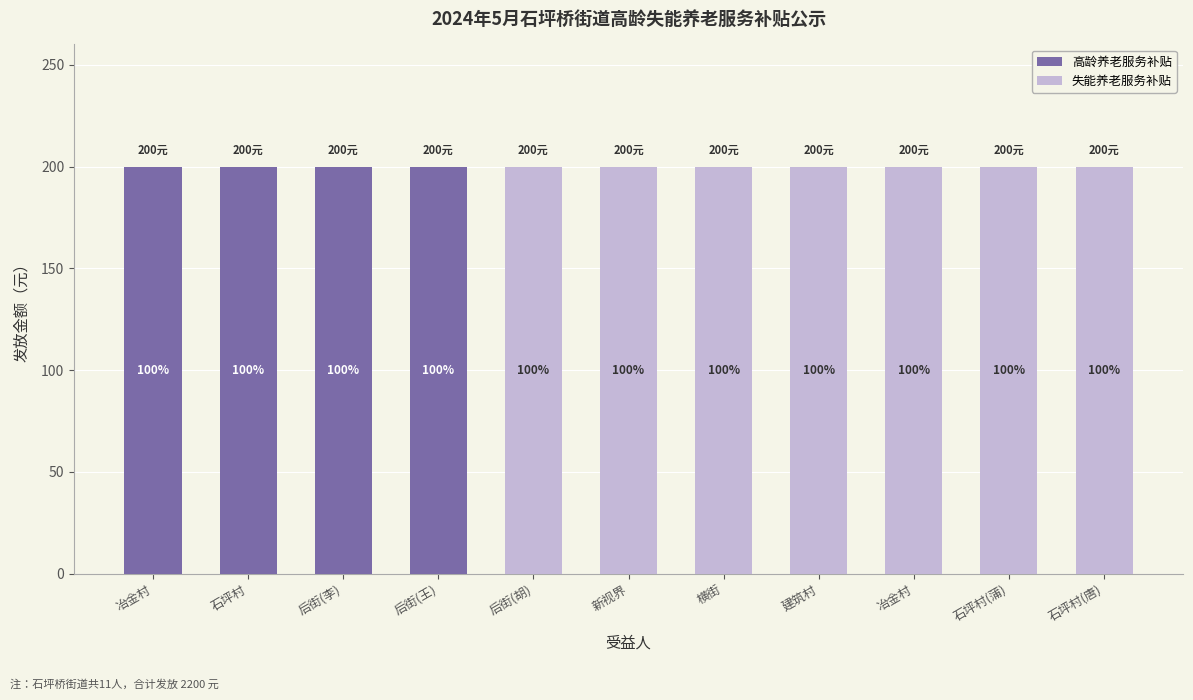

Which has a higher value, 横街 or 建筑村?

横街